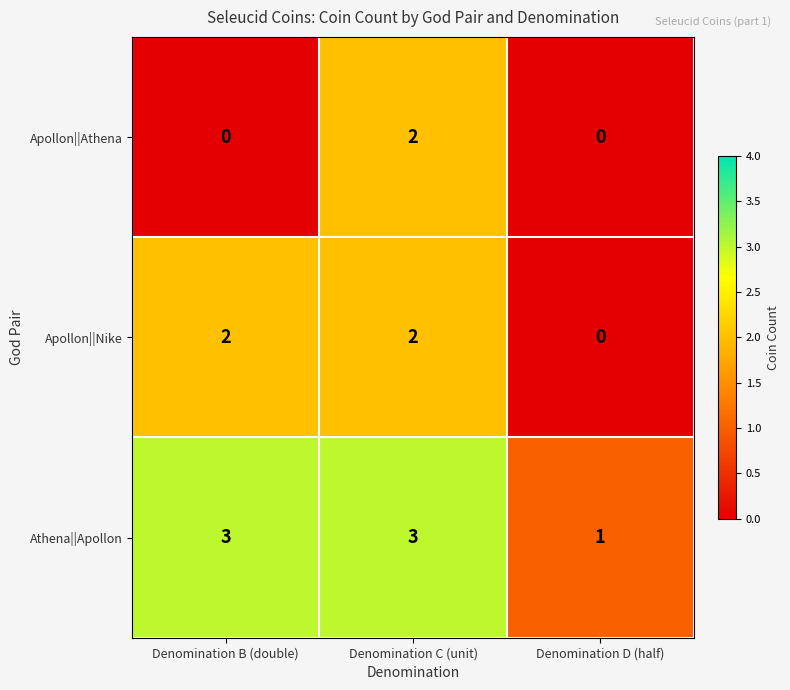

What is the total value across all series at Denomination C (unit)?

7